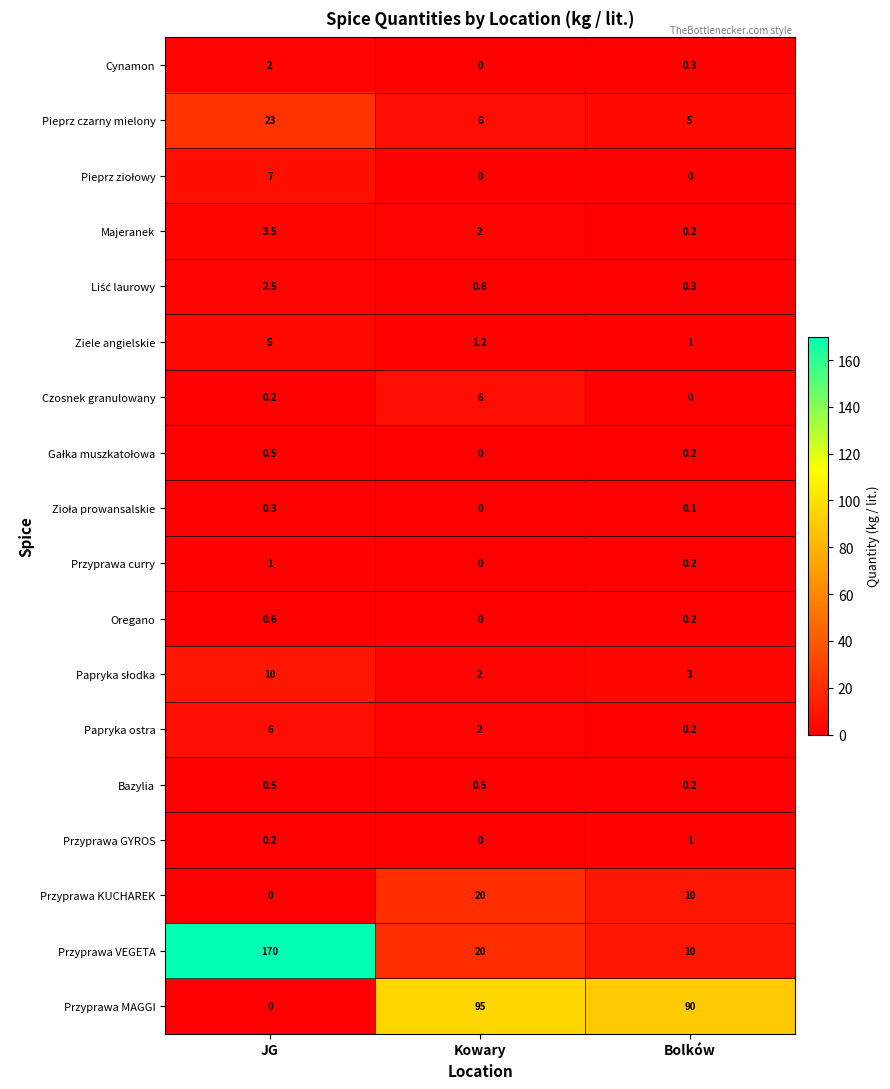

Count the Cynamon values in the range 0 to 2.

3